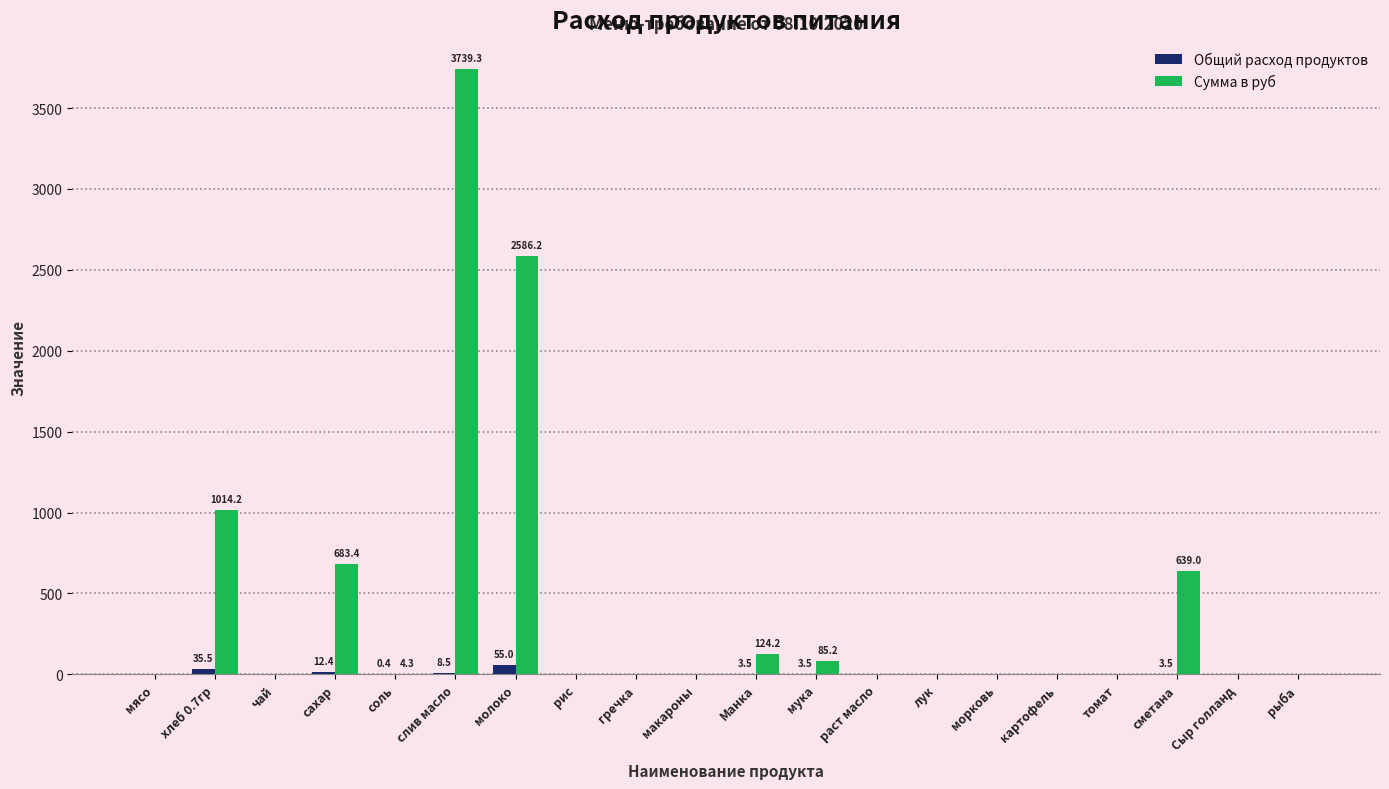

Between чай and слив масло, which series saw the biggest shift?

Сумма в руб